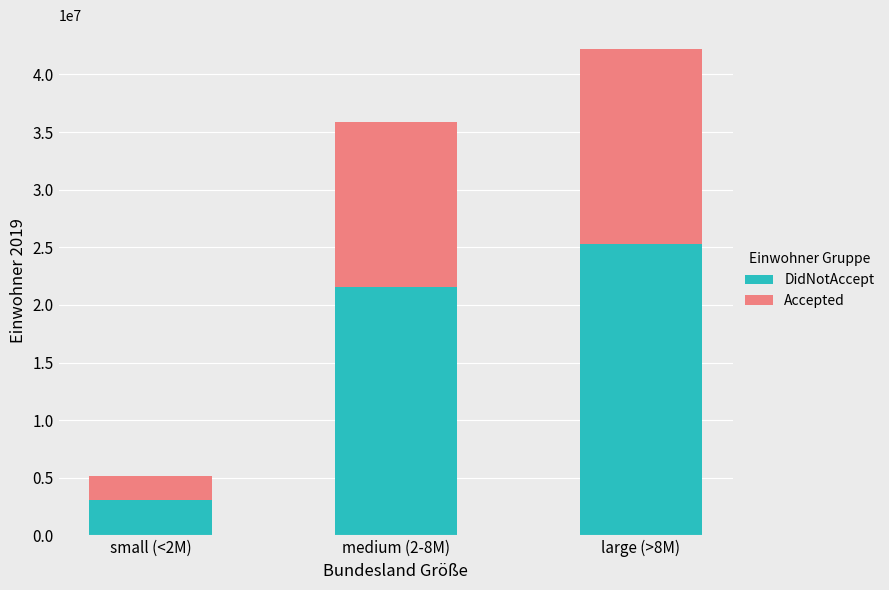

What is the sum of the DidNotAccept values at medium (2-8M) and large (>8M)?

46825938